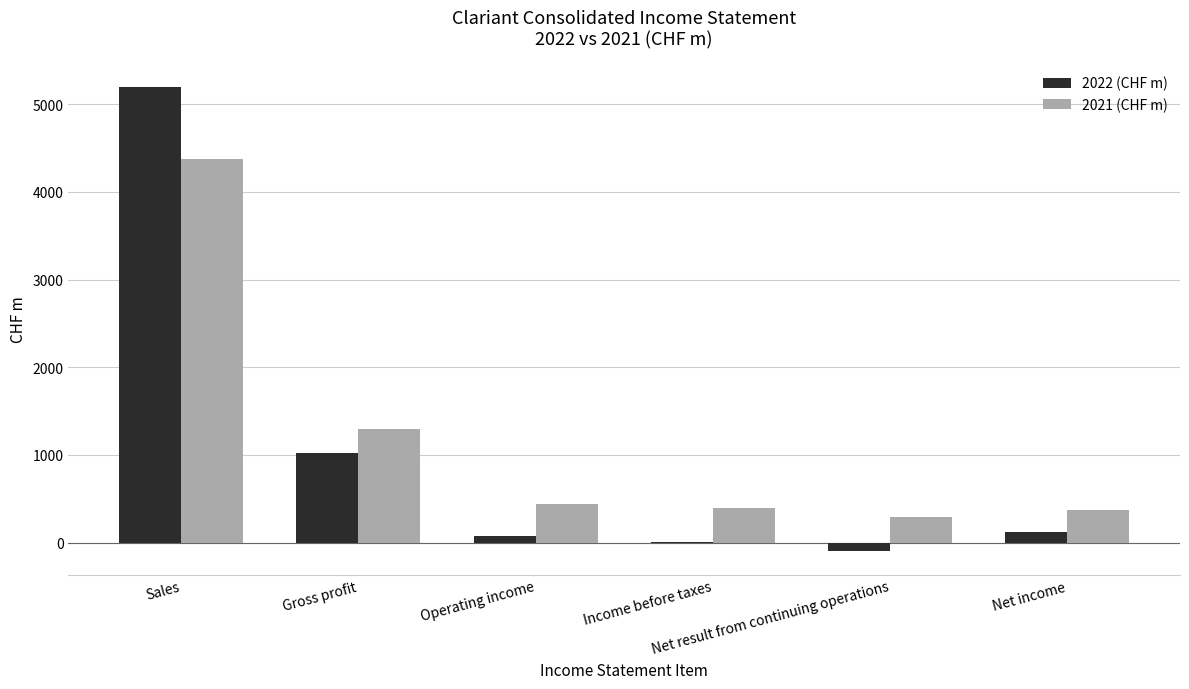

What is the highest value of the 2021 (CHF m) series?

4372